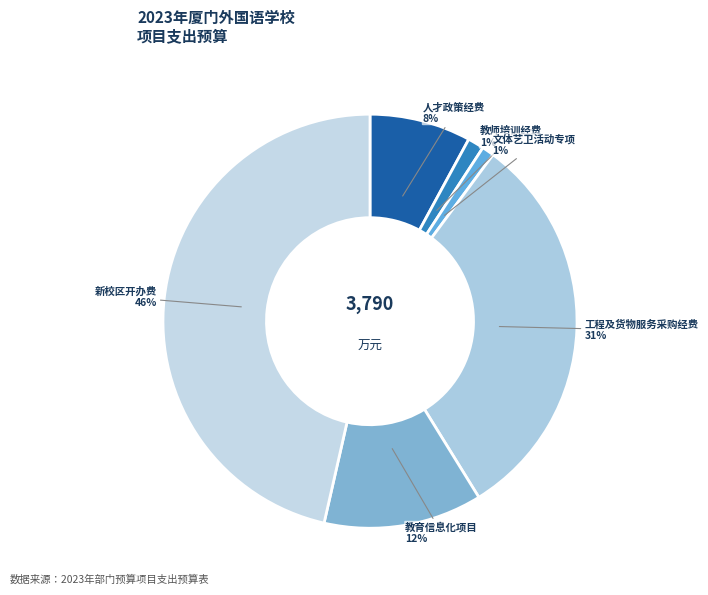

How many segments does this pie chart have?

6